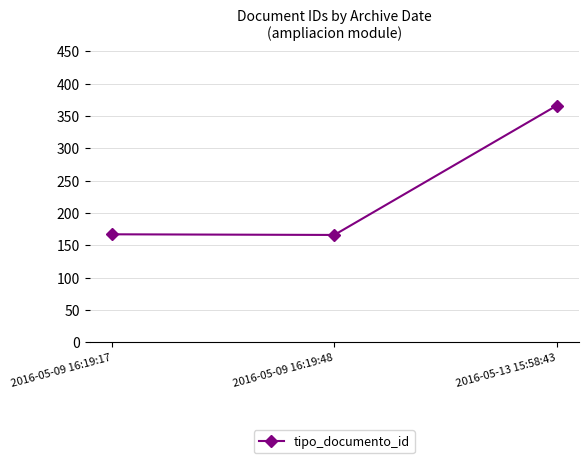

What value does the data have at 2016-05-09 16:19:48, to the nearest 5?

165